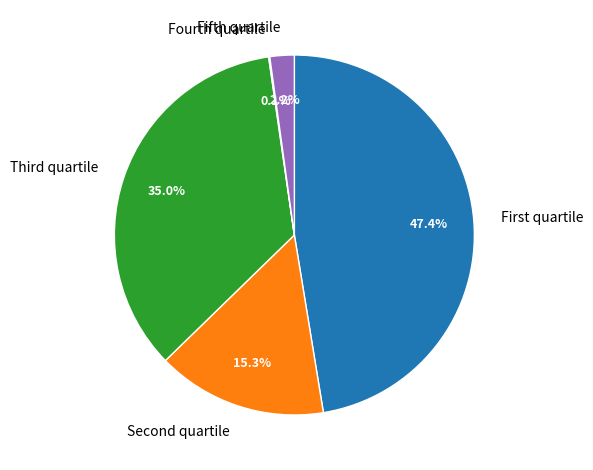

How much of the chart is everything except Fifth quartile?

97.8%